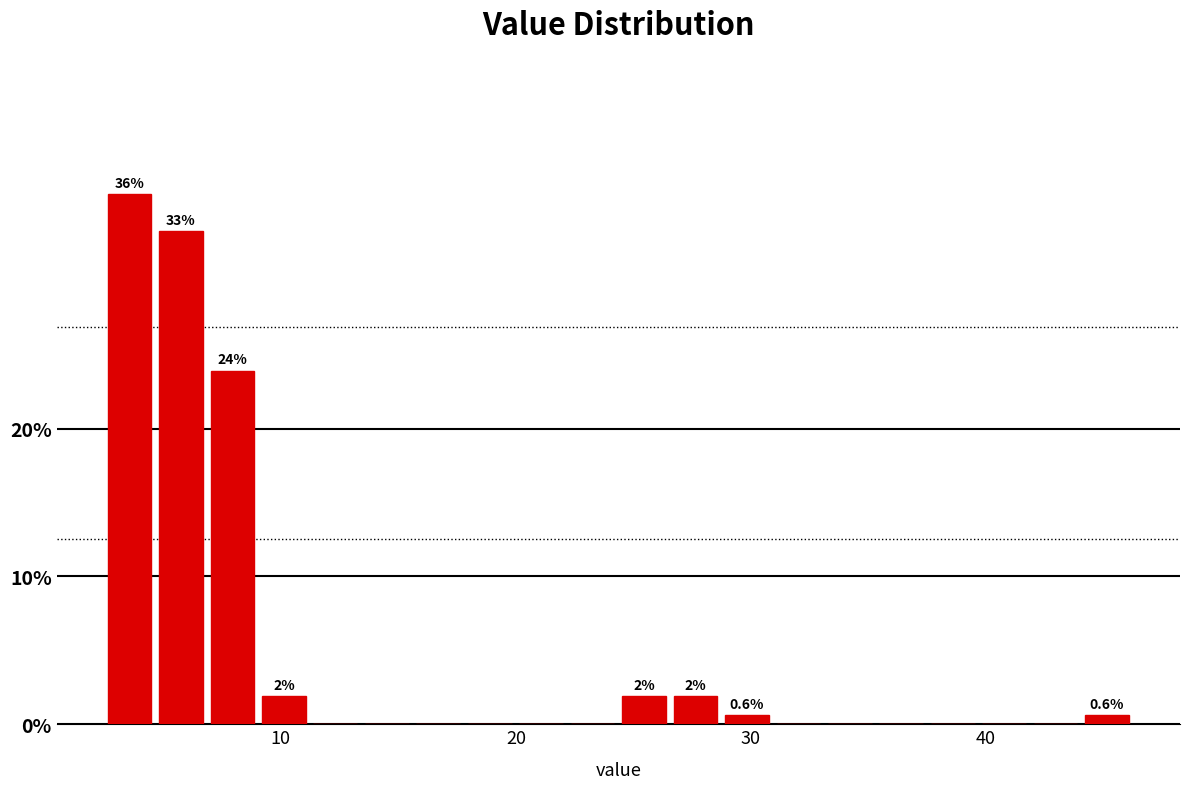

Around what value on the x-axis is the tallest bar? Give the approximate position of its centre, as read against the axis.

4